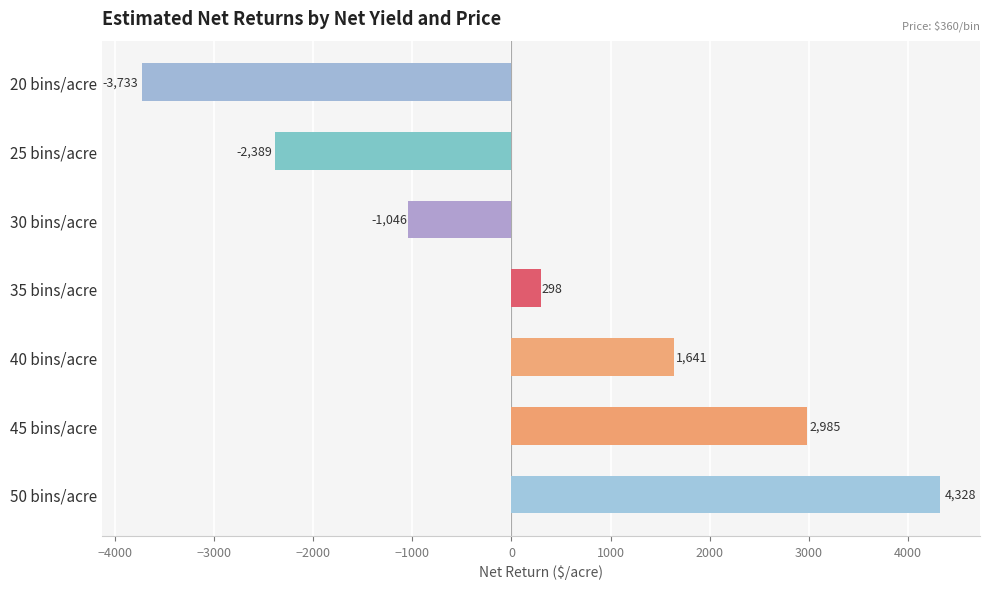

How many data points are above 297?

4